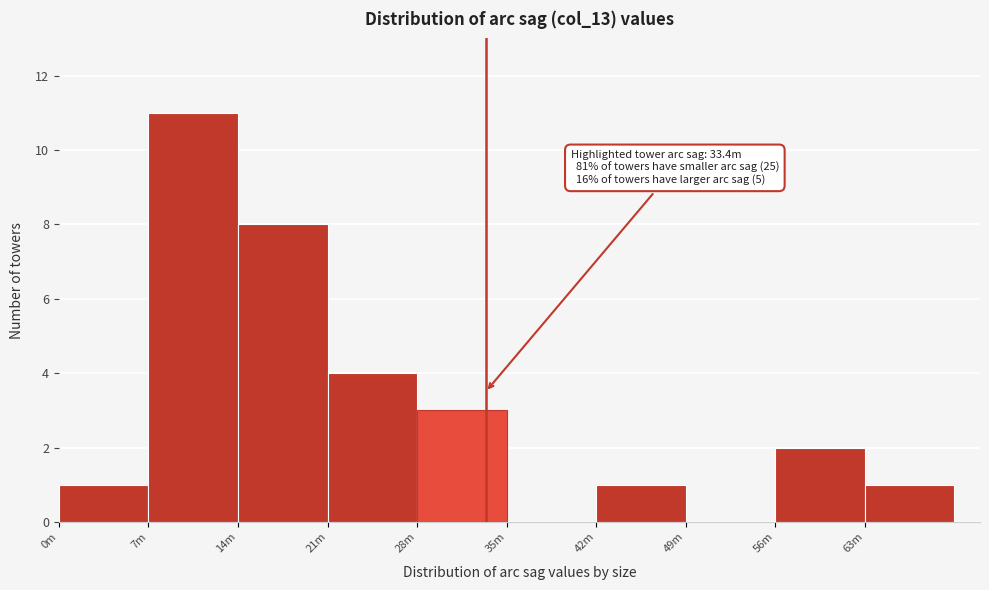

Reading left to right, list all the values displayed in this chart.

0m=1	7m=11	14m=8	21m=4	28m=3	35m=0	42m=1	49m=0	56m=2	63m=1